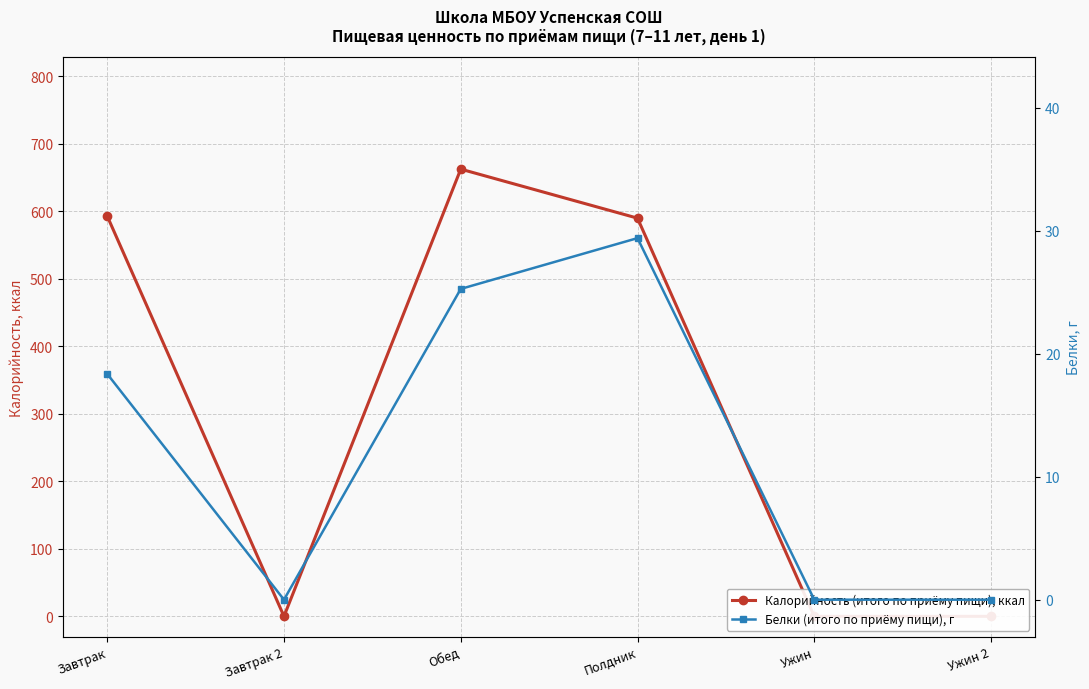

Does the chart display data point markers on the line(s)?

Yes